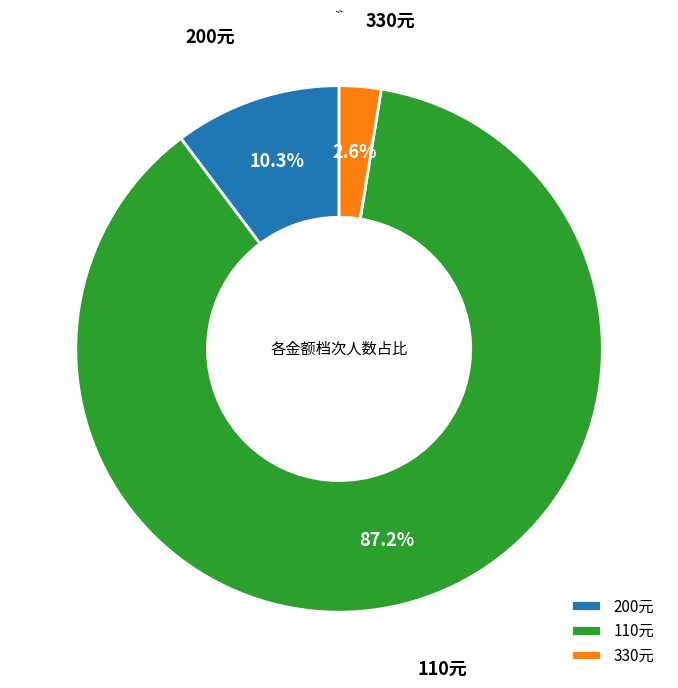

What is the smallest slice in the pie chart?

330元